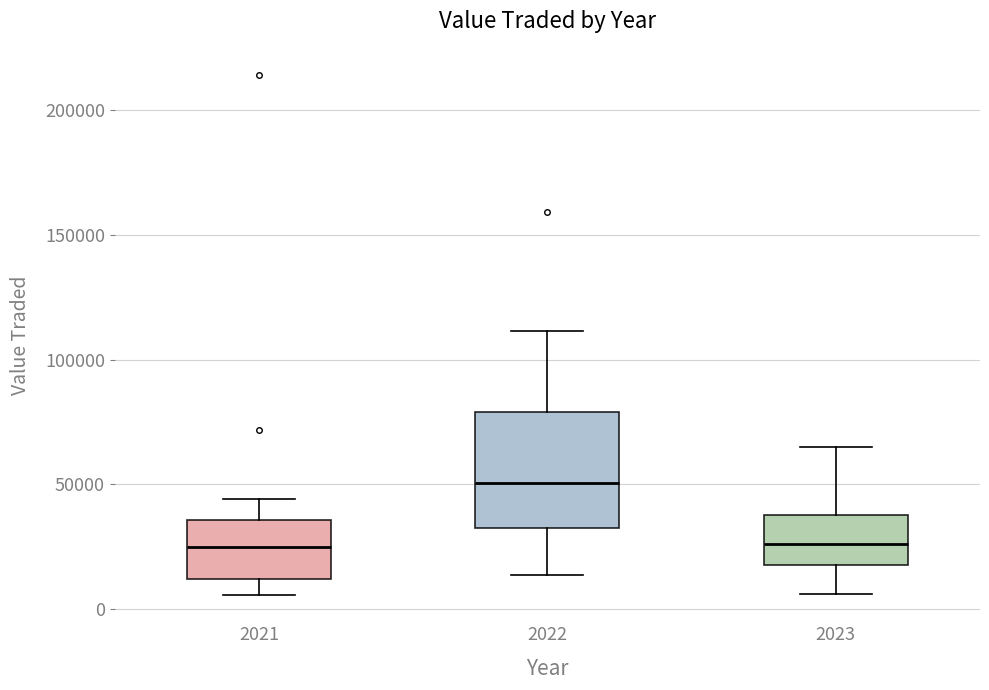

Reading left to right, read every box against the y-axis: the position of its median line, the range the box covers, and the ends of its whiskers. The values are not printed on the chart, so give them approximately, as read against the axis.

2021: median 25000, box 10000 to 35000, whiskers 5000 to 45000
2022: median 50000, box 35000 to 80000, whiskers 15000 to 110000
2023: median 25000, box 20000 to 35000, whiskers 5000 to 65000